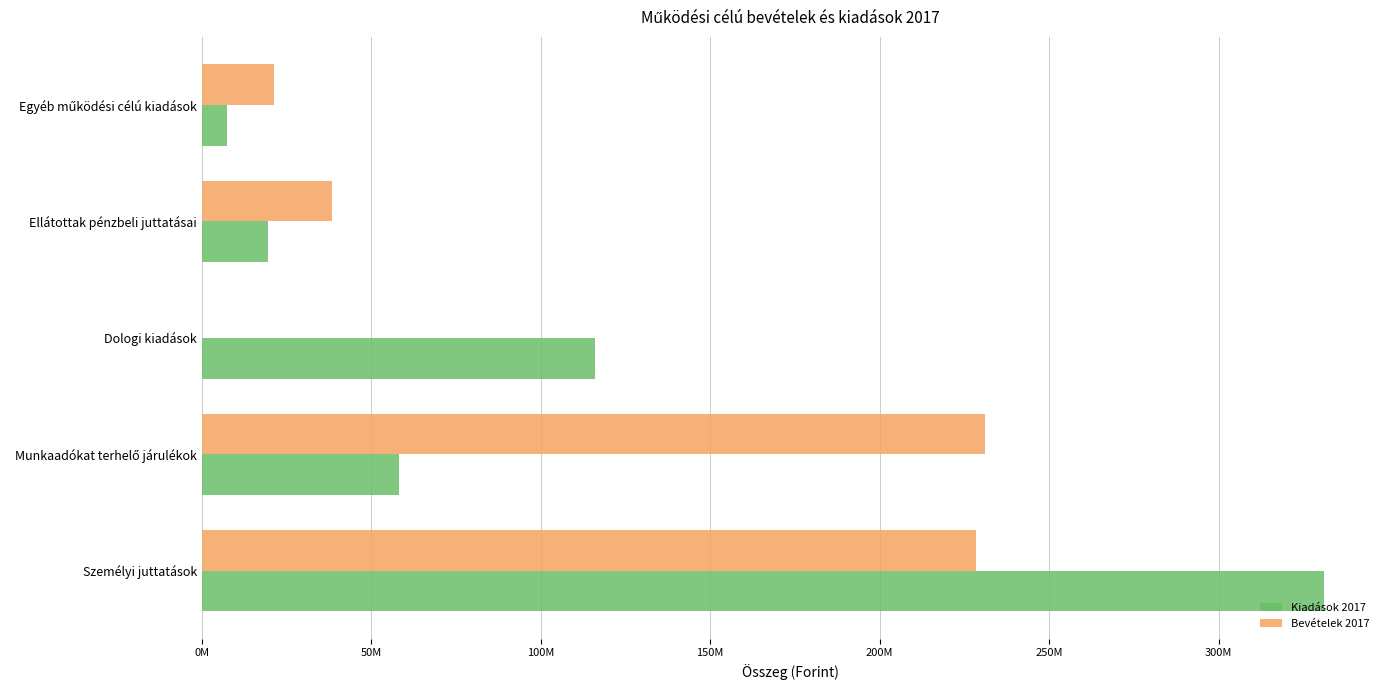

Which label corresponds to the largest value in the chart?

Személyi juttatások